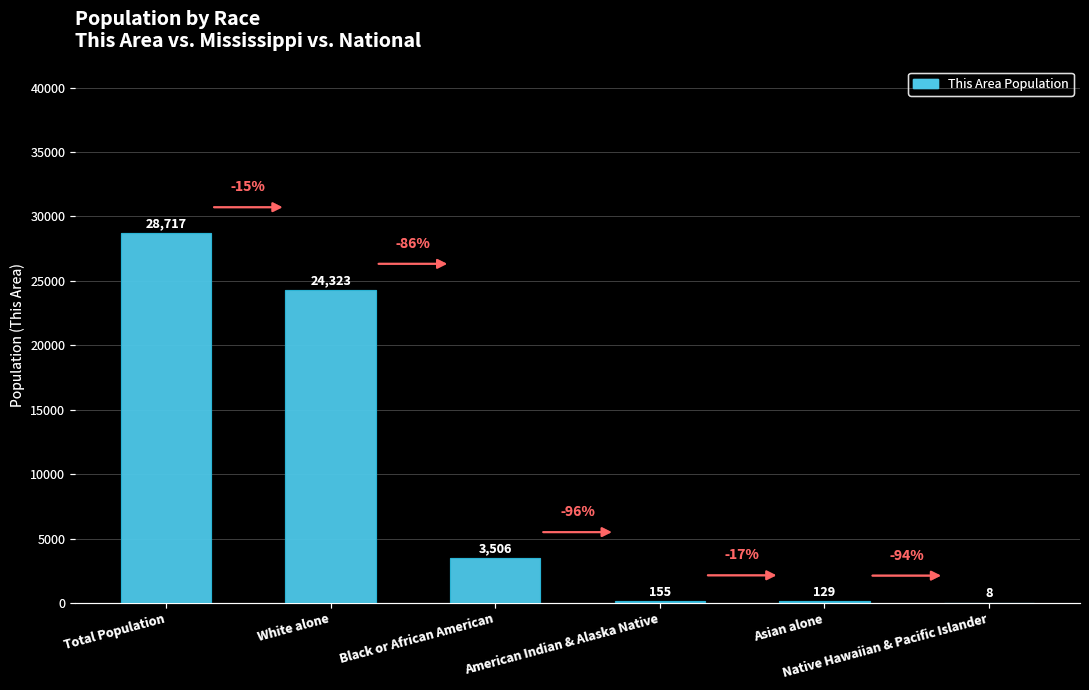

What is the maximum value shown in the chart?

28717